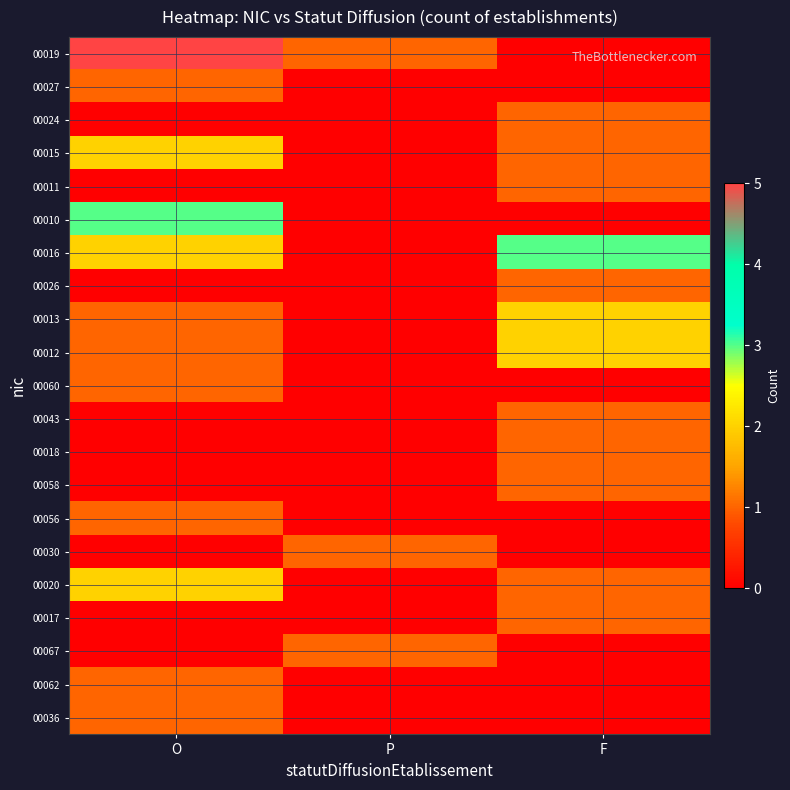

What is the total value across all series at F?

16